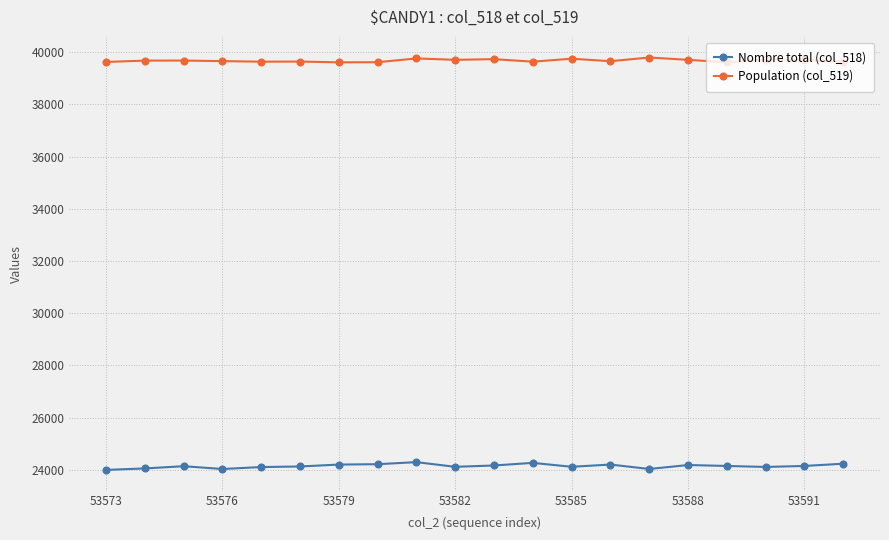

At how many categories does at least one series exceed 29402?

20